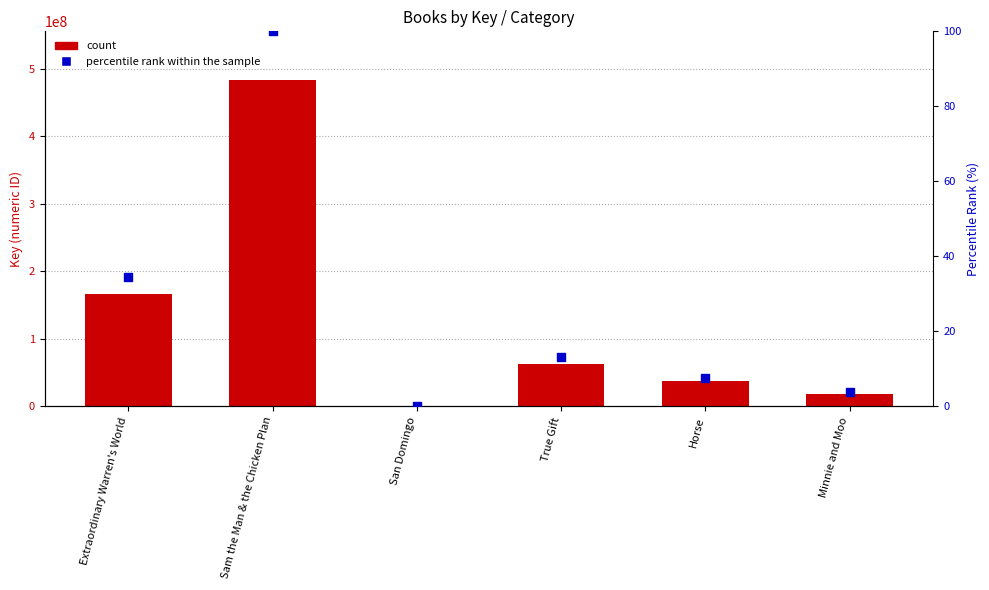

Is the value of Key at Sam the Man & the Chicken Plan greater than the value of percentile rank within the sample at Horse?

Yes